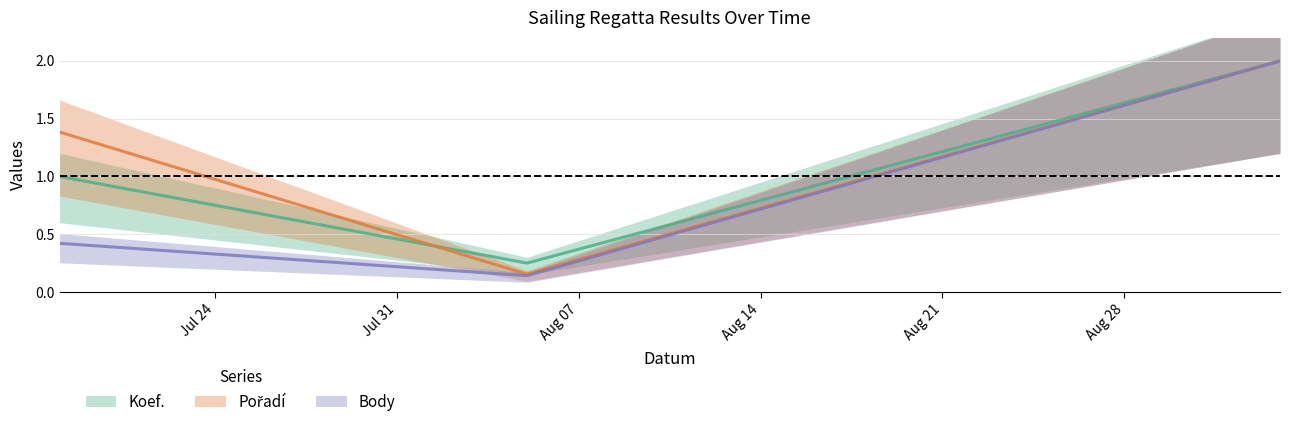

Rank the series by their average value, from lowest to highest.

Body, Koef., Pořadí